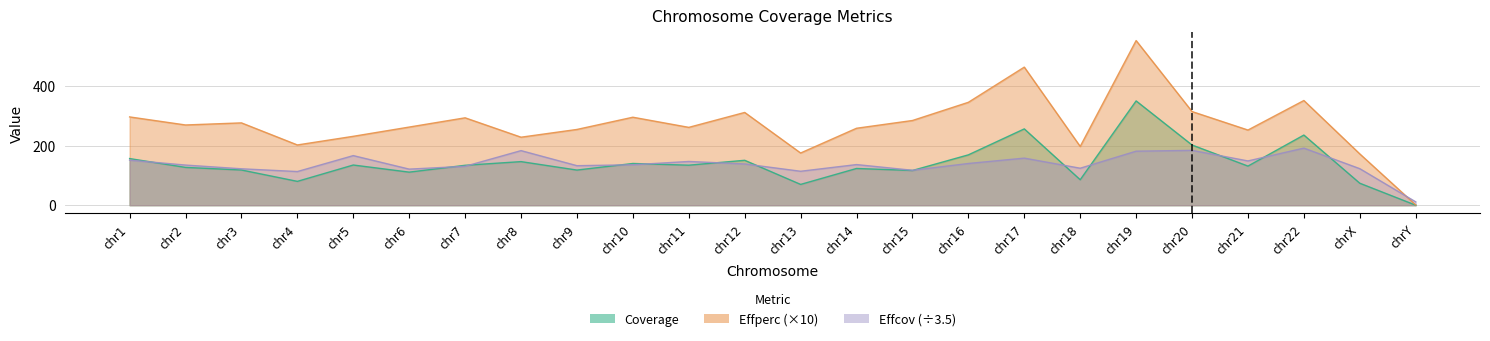

True or false: Effperc has a value of 70.9 at chr3.

False